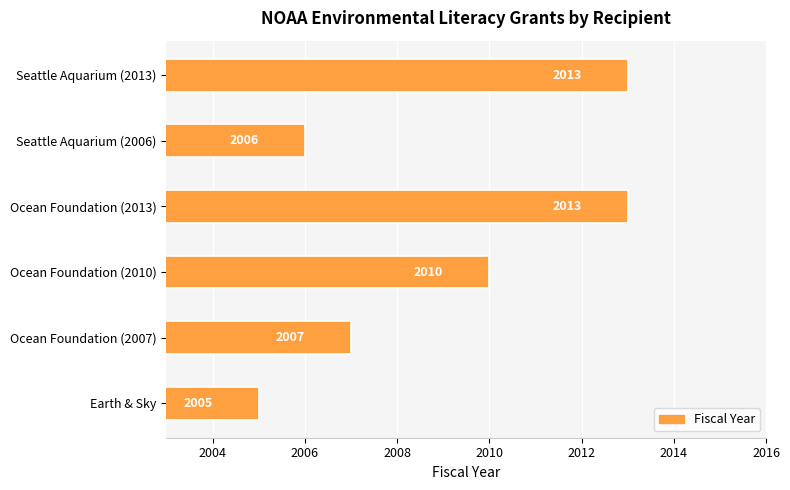

True or false: the data shows 2010 at Ocean Foundation (2010).

True